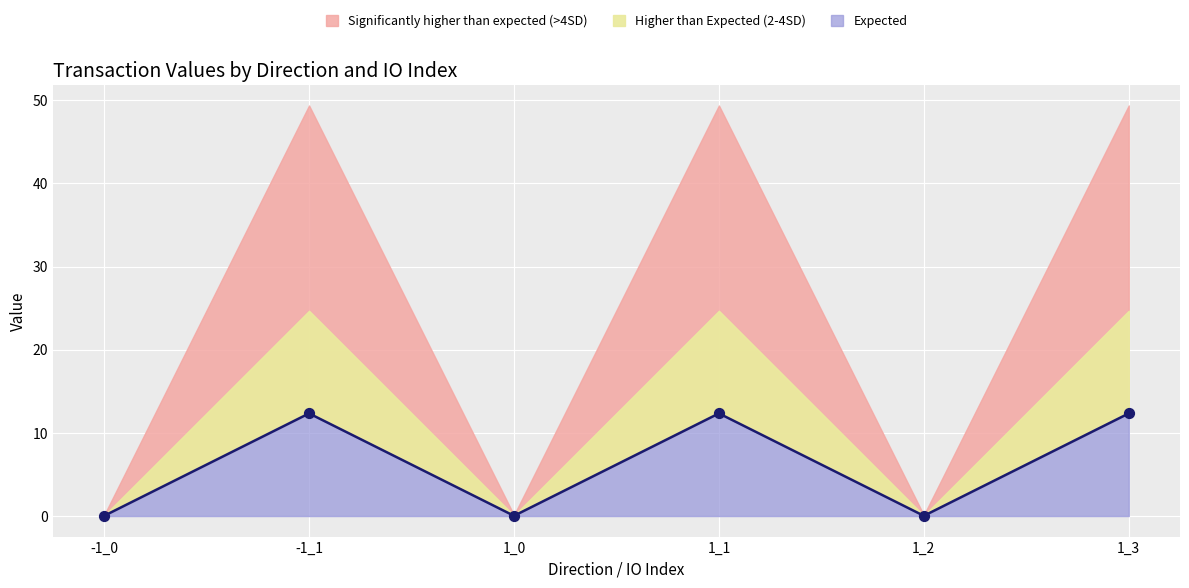

Is the value of Expected at -1_1 greater than the value of Higher than Expected (2-4SD) at 1_3?

No